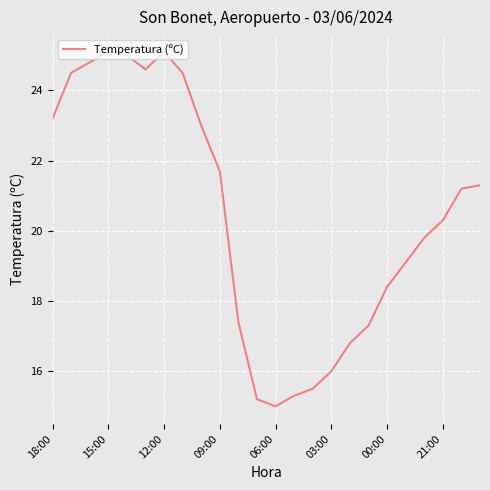

What is the difference between the maximum and minimum values?

10.1